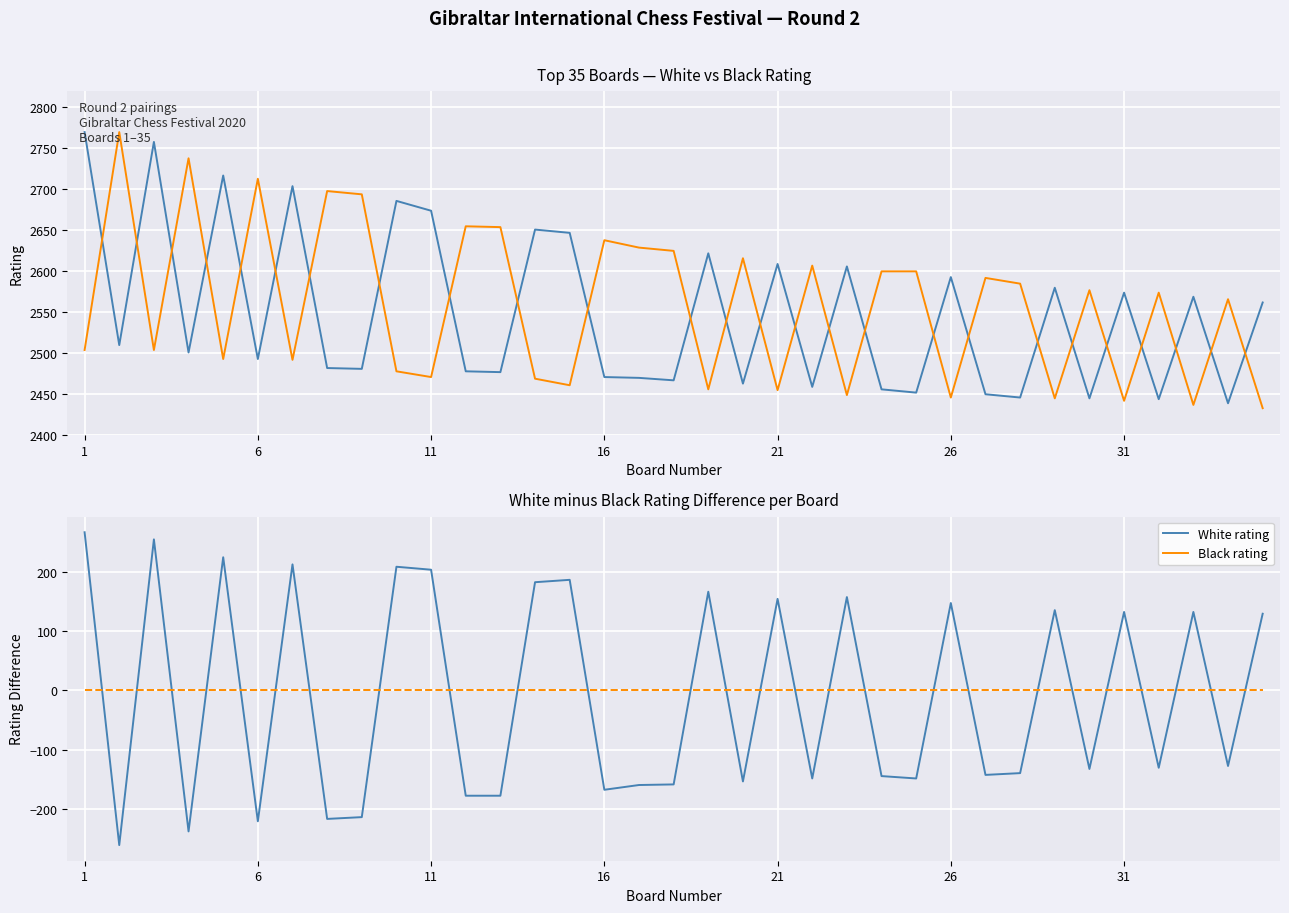

True or false: Black rating has a value of 0 at 27.

True